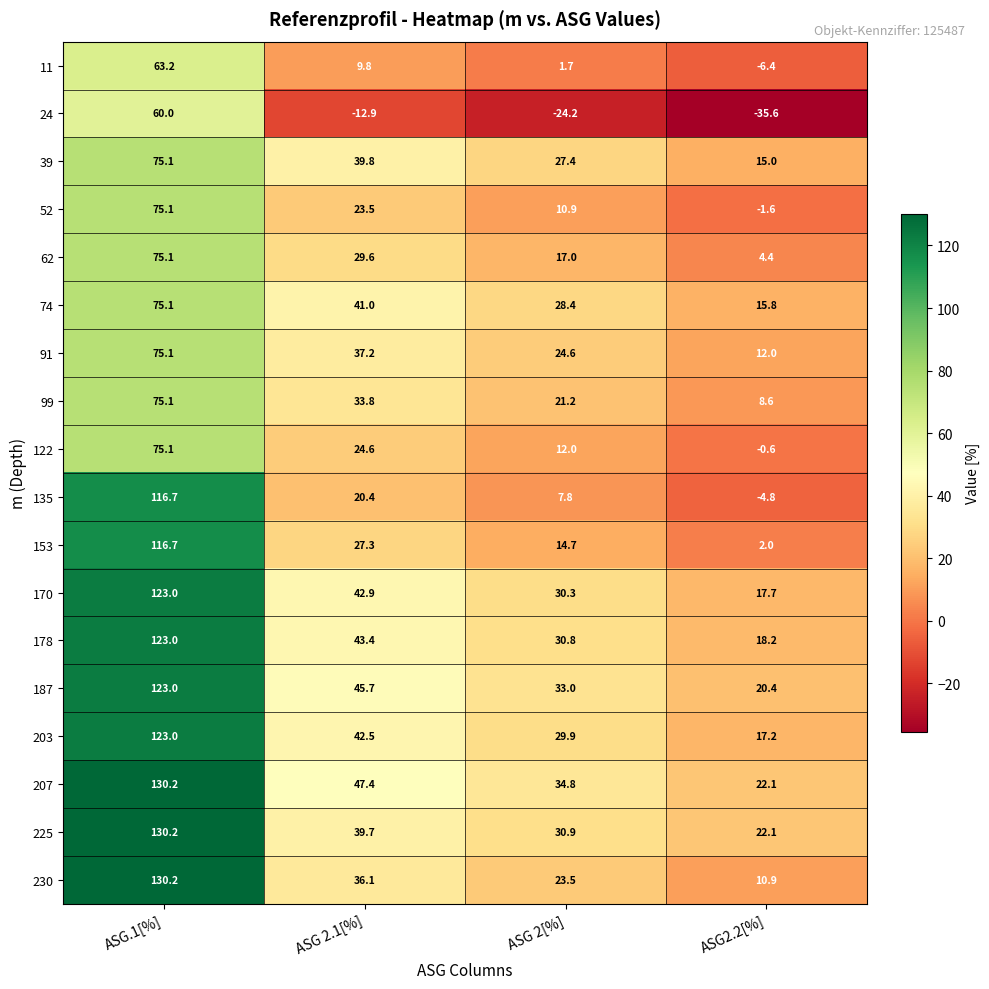

What is the sum of all 62 values?

126.1